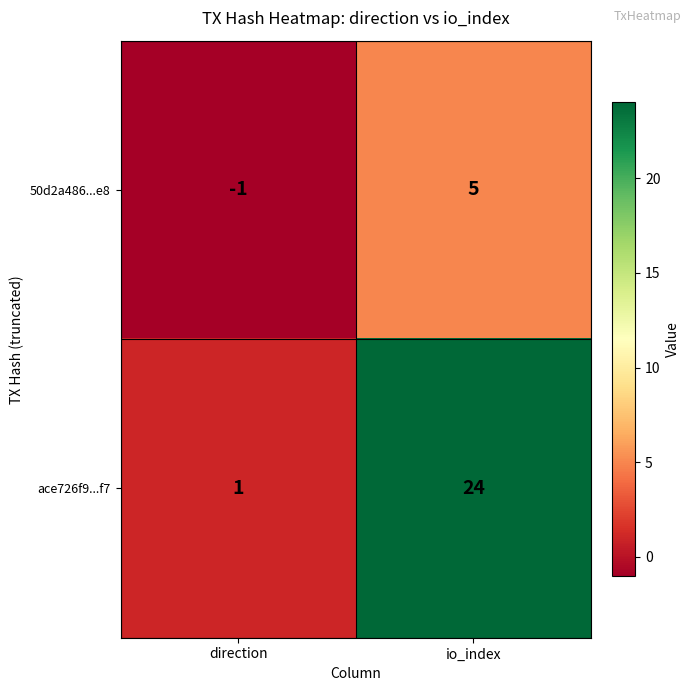

What is the maximum value shown in the chart?

24